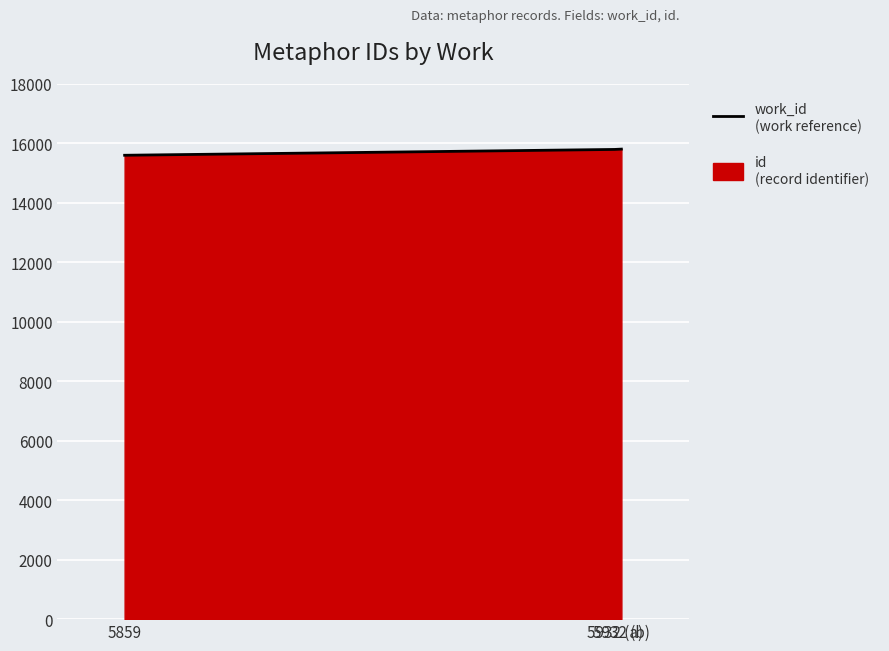

What is the label of the 2nd point from the right?

5932 (a)